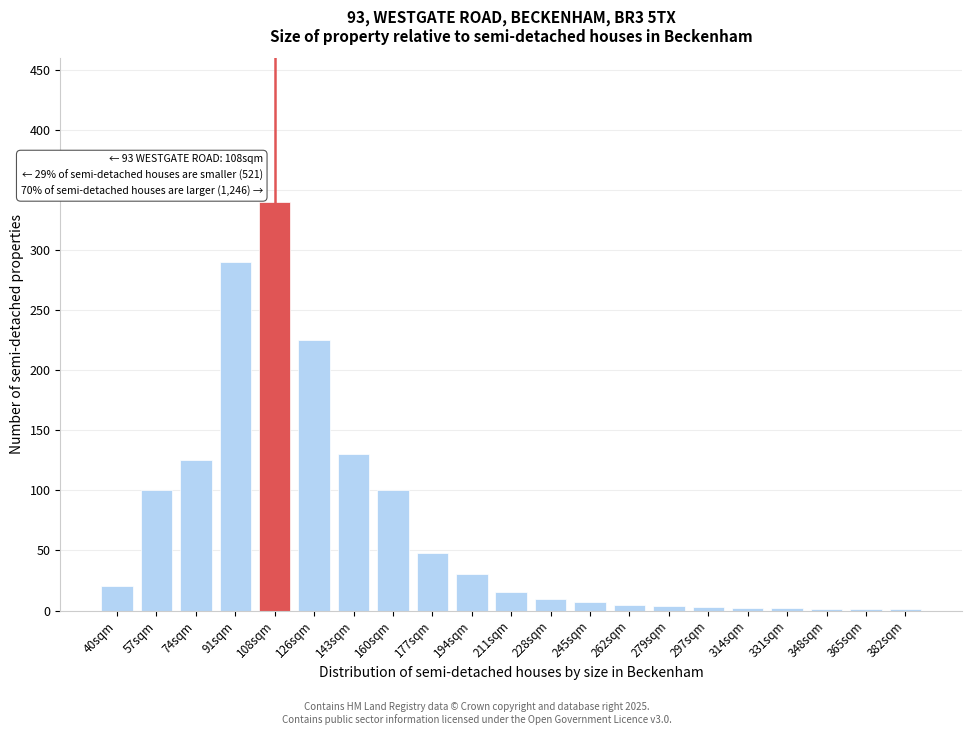

What is the maximum value shown in the chart?

340